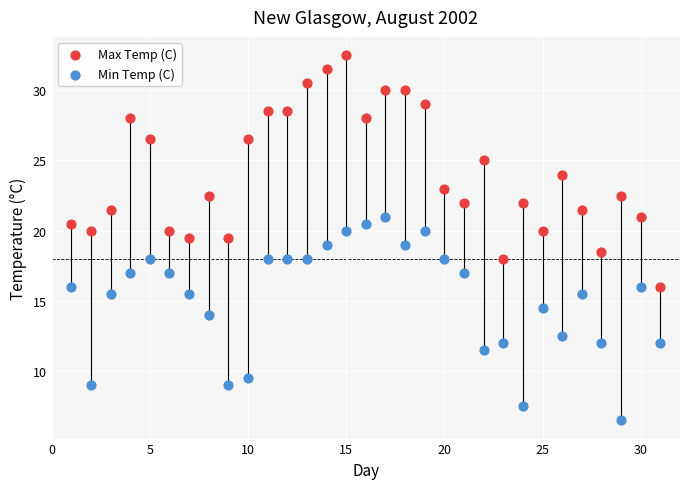

Which series reaches the minimum Y coordinate?

Min Temp (C)